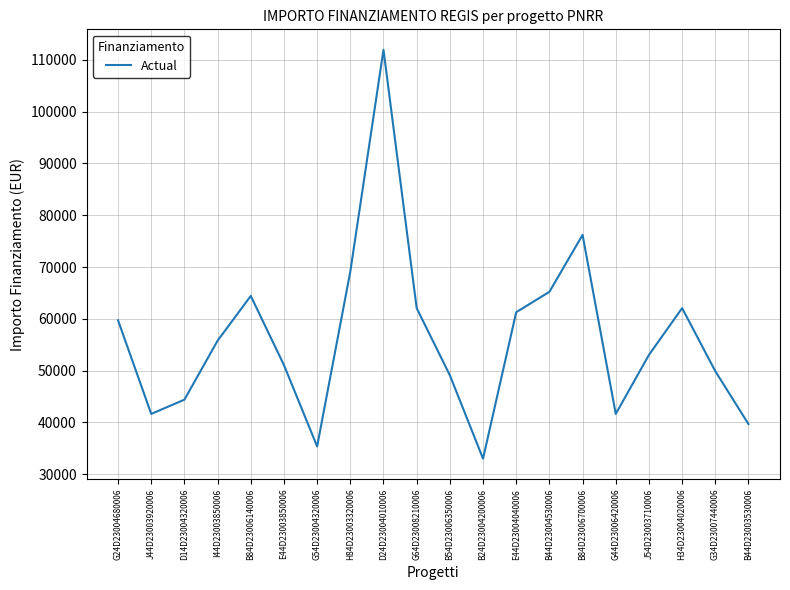

Which has a higher value, J54D23003710006 or B54D23006350006?

J54D23003710006